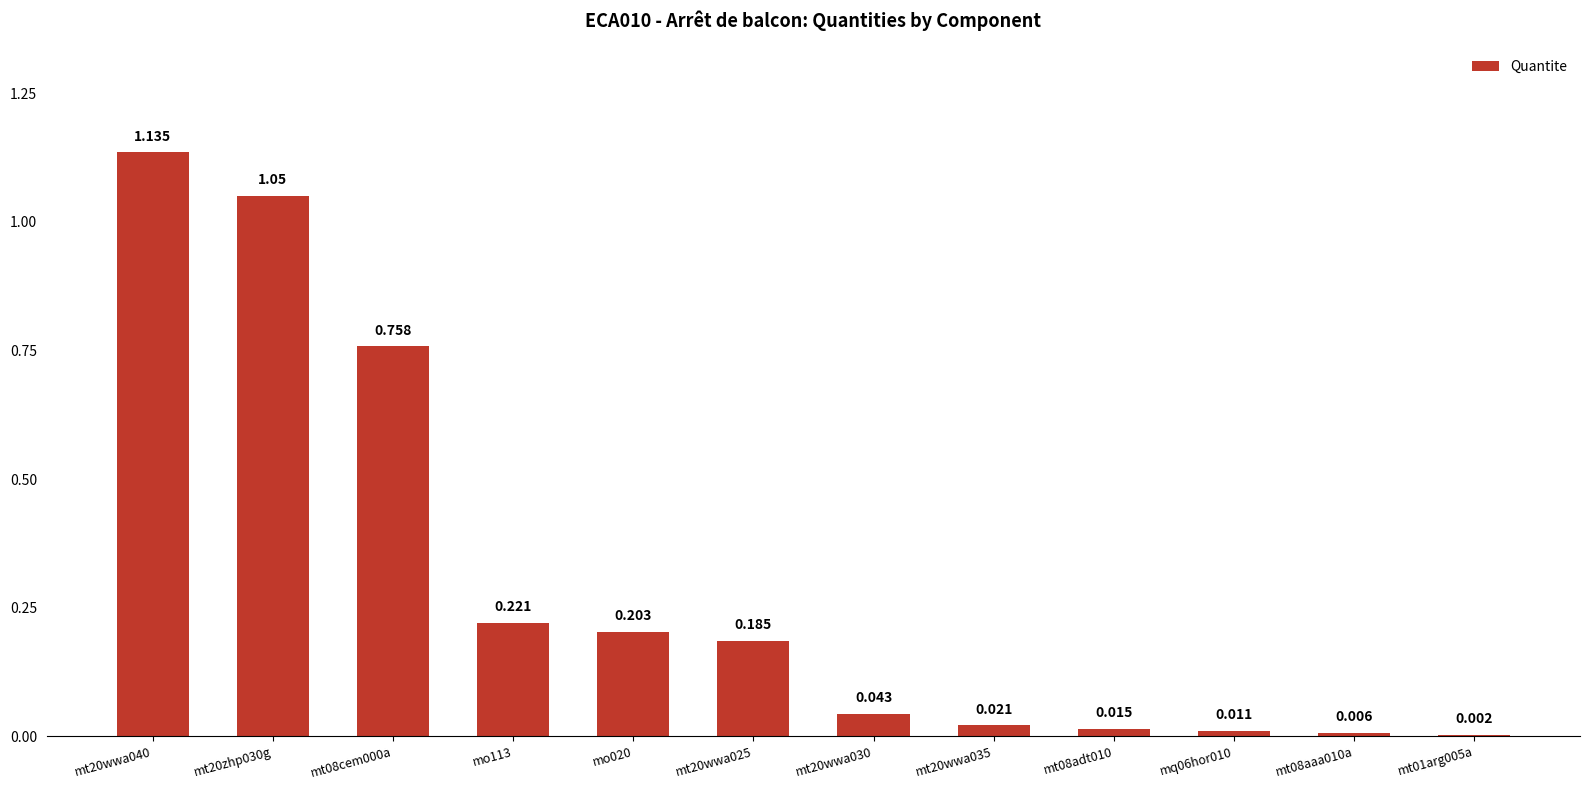

The value at mt08aaa010a is 0.0. True or false?

True